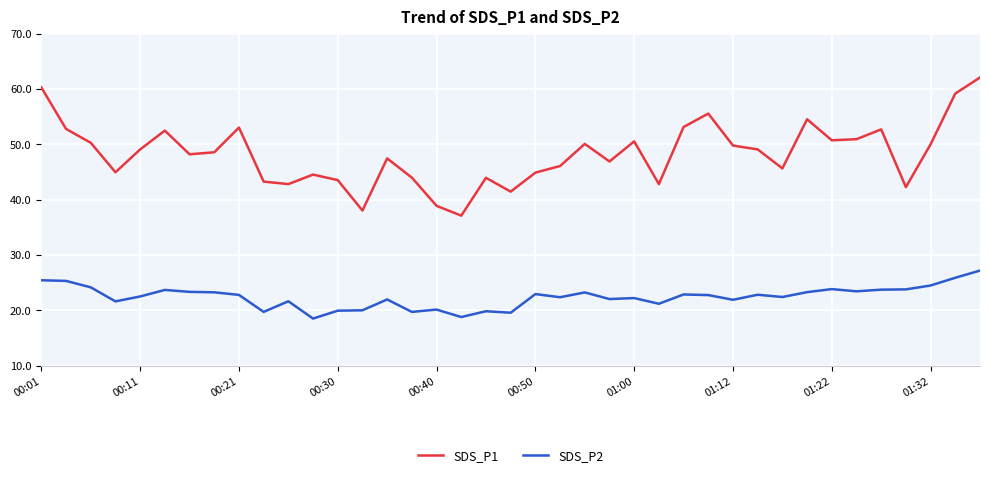

Which series has the widest spread of values?

SDS_P1